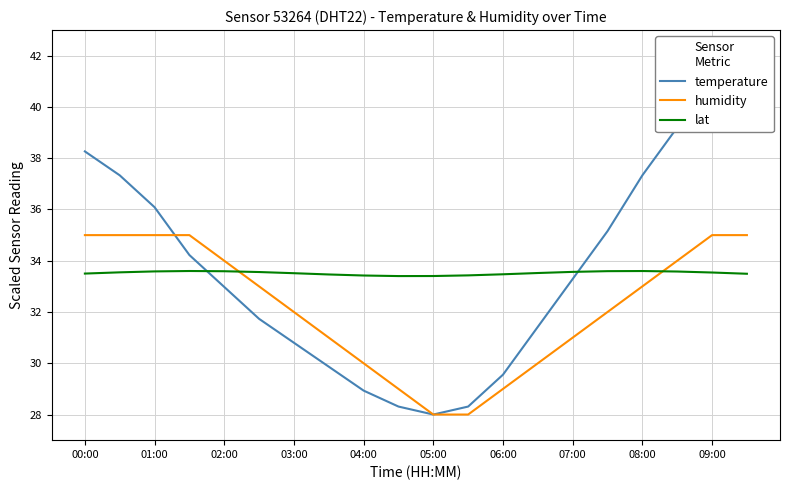

How many intersections are there between temperature and lat?

2